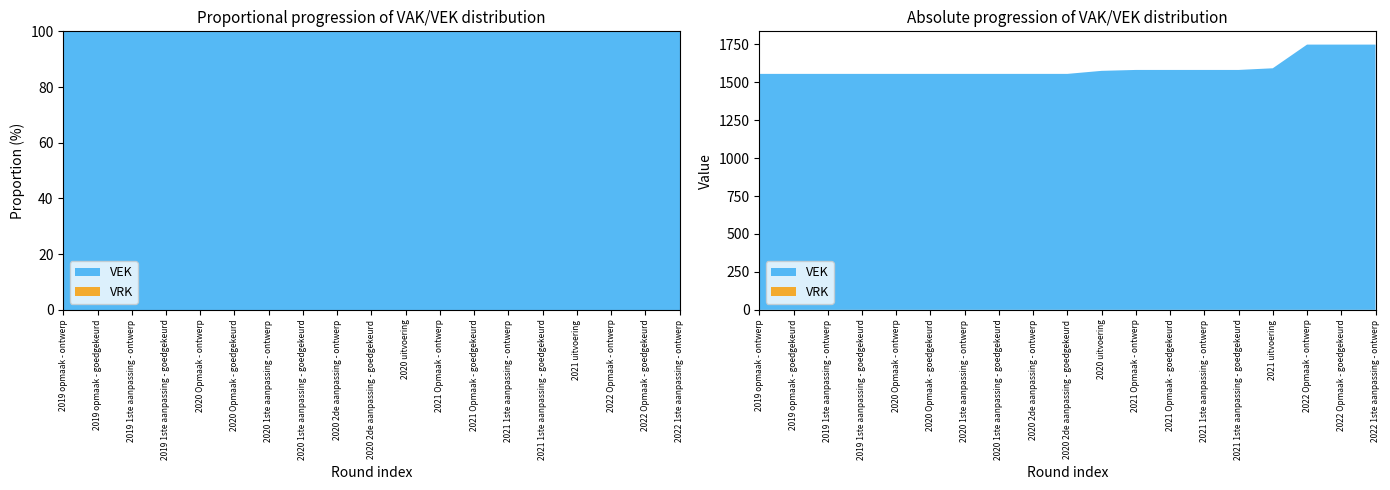

Reading left to right, what are all the values shown in this chart?

VEK: 1555	1555	1555	1555	1555	1555	1555	1555	1555	1555	1575	1581	1581	1581	1581	1592	1748	1748	1748
VRK: 0	0	0	0	0	0	0	0	0	0	0	0	0	0	0	0	0	0	0